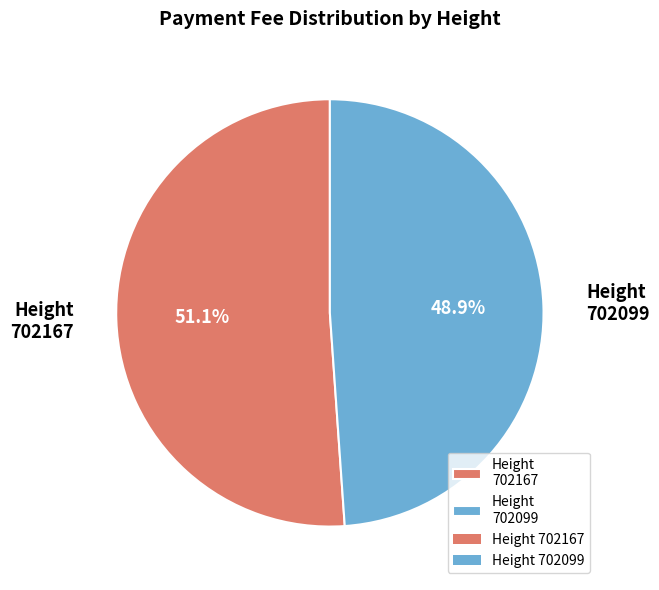

What portion of the pie excludes Height 702167?

48.9%